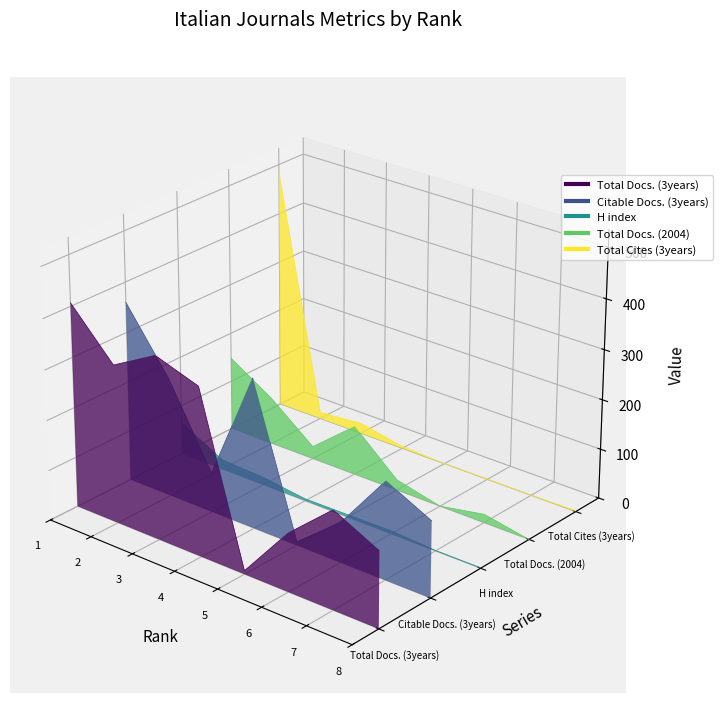

Which label corresponds to the largest value in the chart?

1